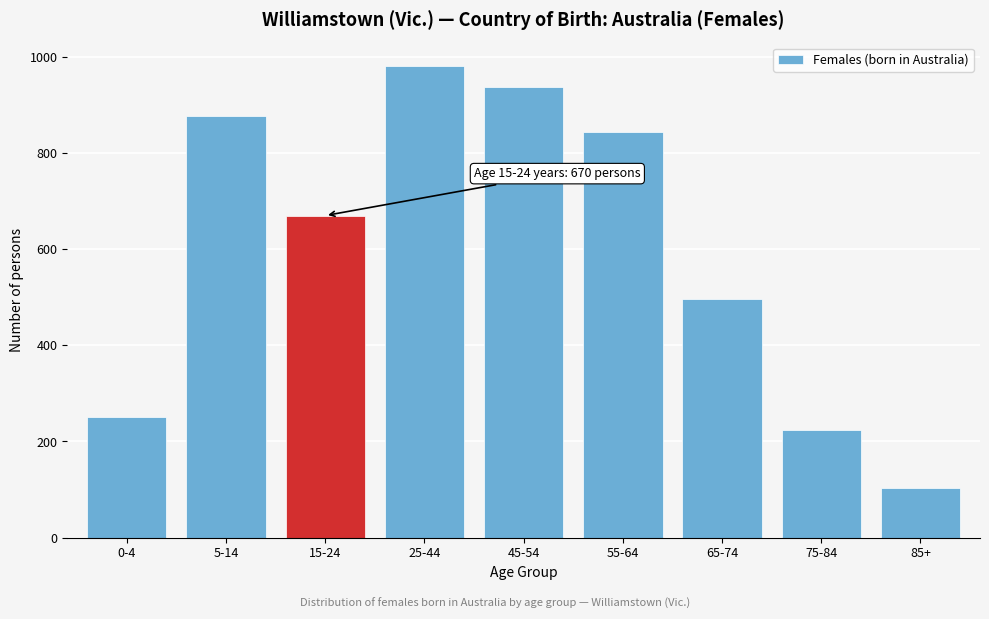

Reading left to right, extract all data points from this chart.

0-4=251	5-14=877	15-24=670	25-44=981	45-54=937	55-64=843	65-74=496	75-84=224	85+=103